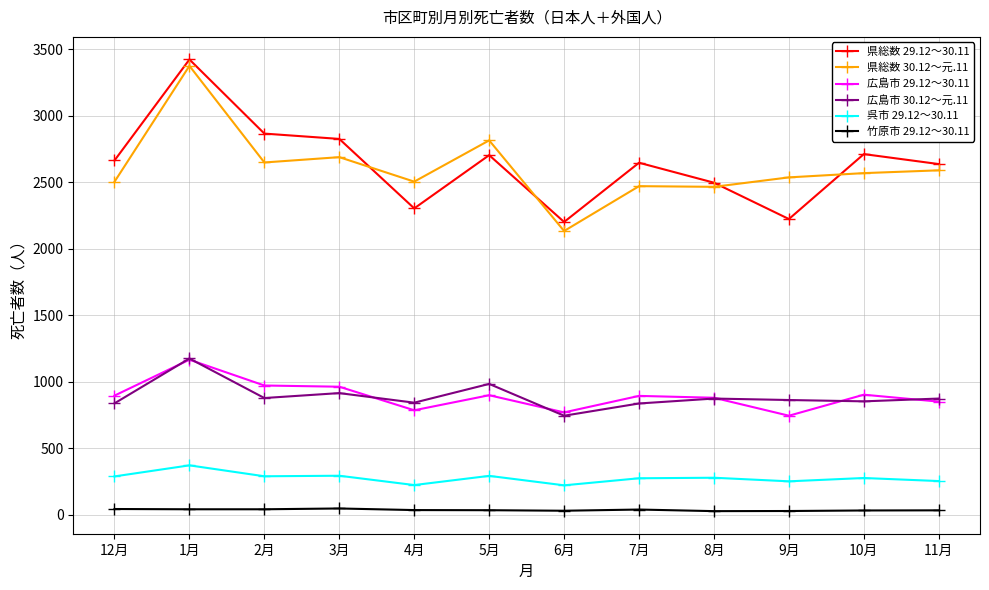

What is the sum of the 県総数 30.12～元.11 values at 6月 and 4月?

4637